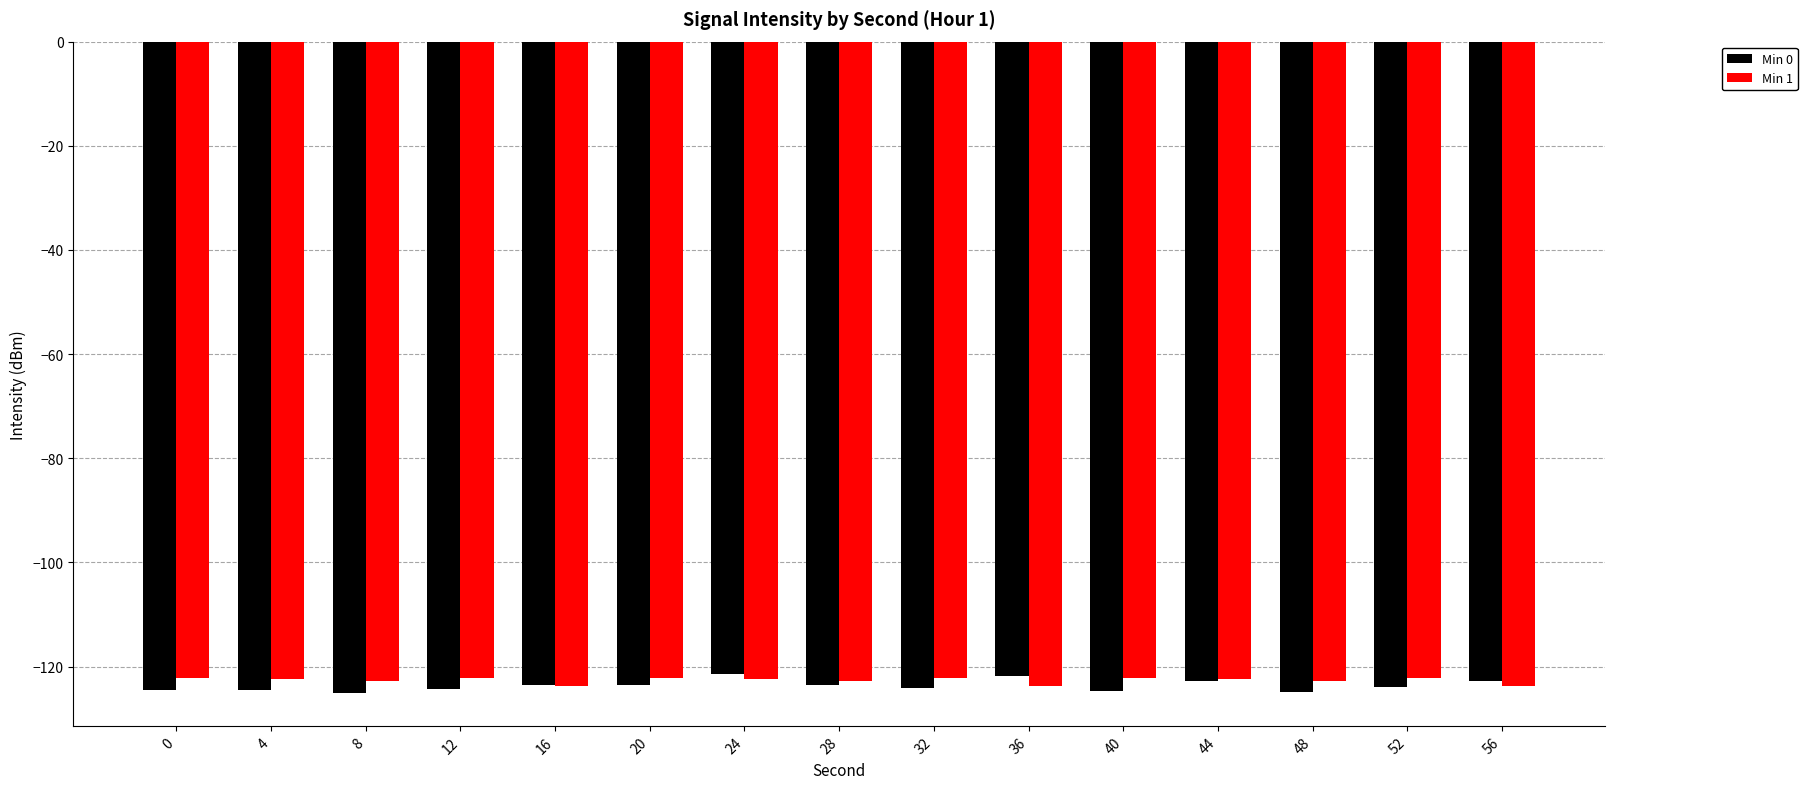

What is the lowest value of the Min 1 series?

-123.7